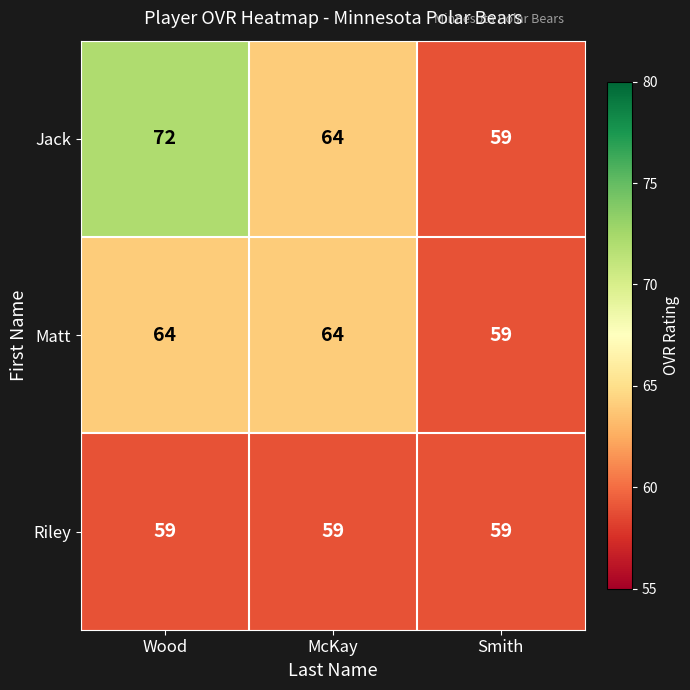

Where is Matt nearest to the value 61?

Smith